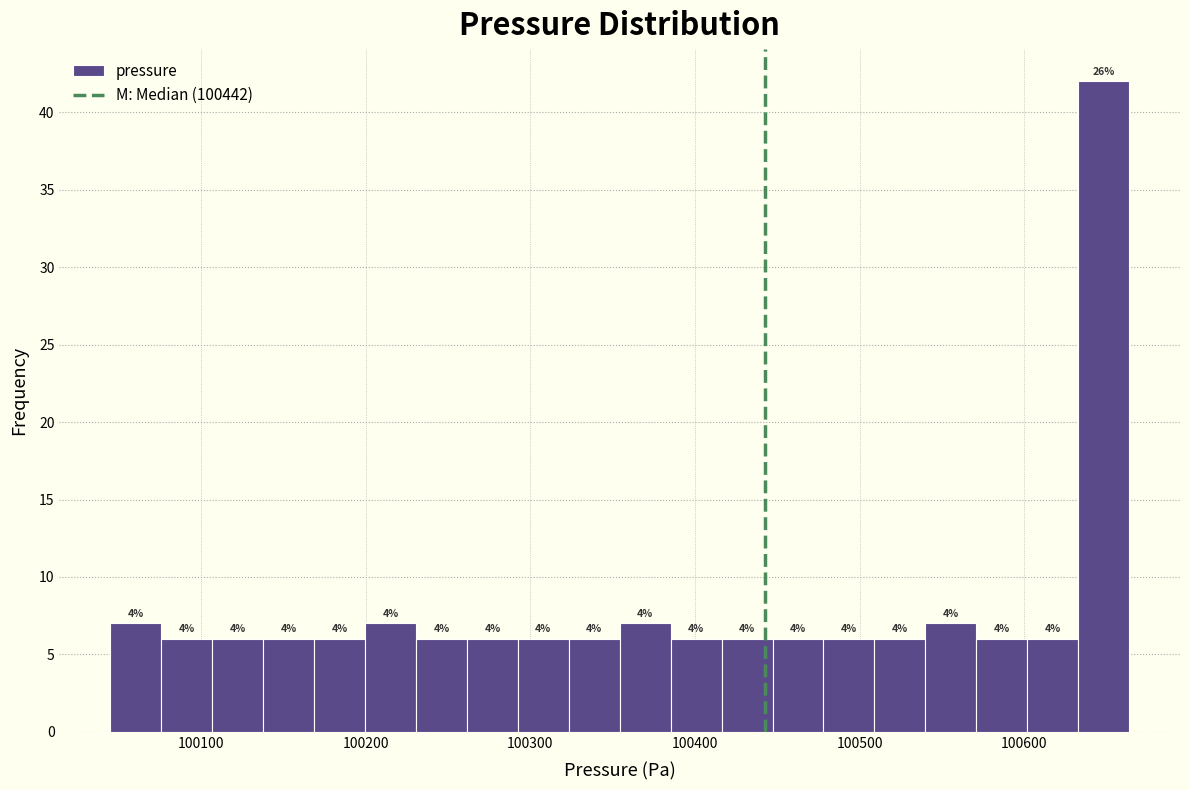

Read against the x-axis, roughly where is the centre of the tallest bar?

100650